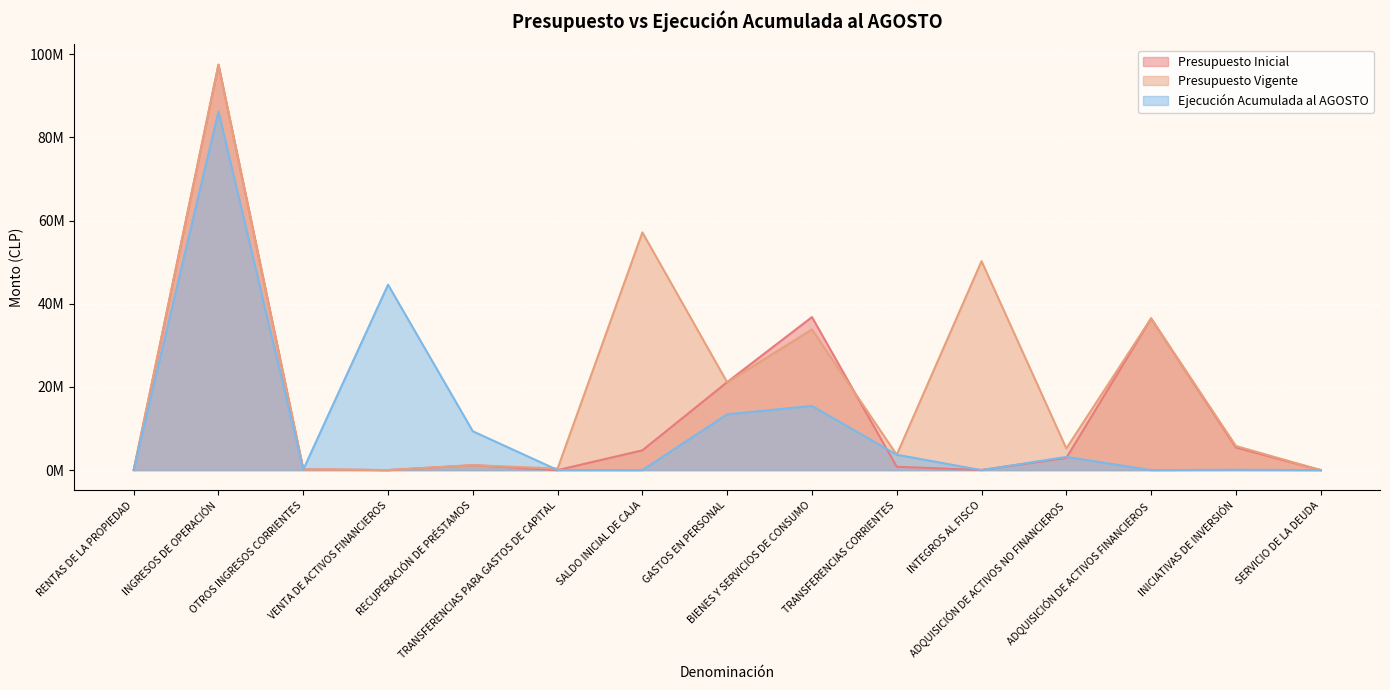

Rank the series by their average value, from highest to lowest.

Presupuesto Vigente, Presupuesto Inicial, Ejecución Acumulada al AGOSTO